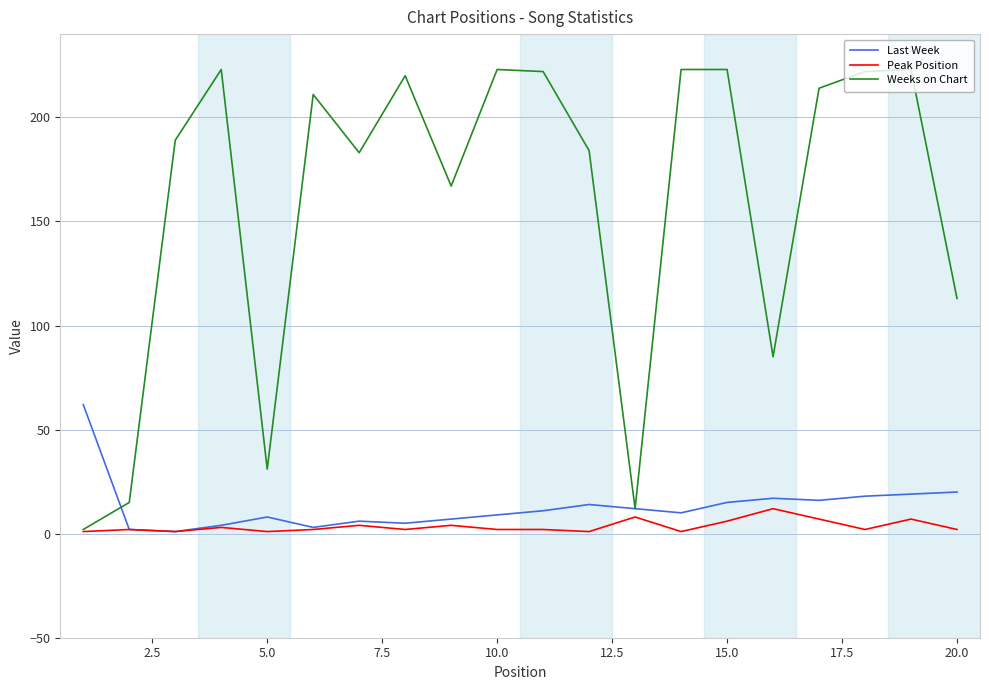

List the series in order of their peak value, lowest first.

Peak Position, Last Week, Weeks on Chart